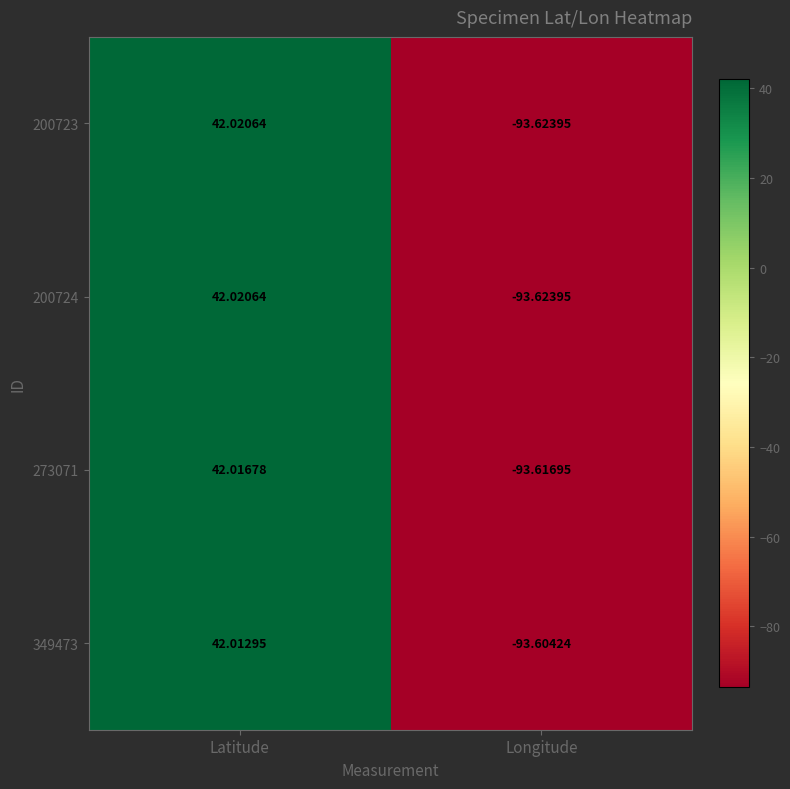

At which label does 200724 first exceed 42?

Latitude